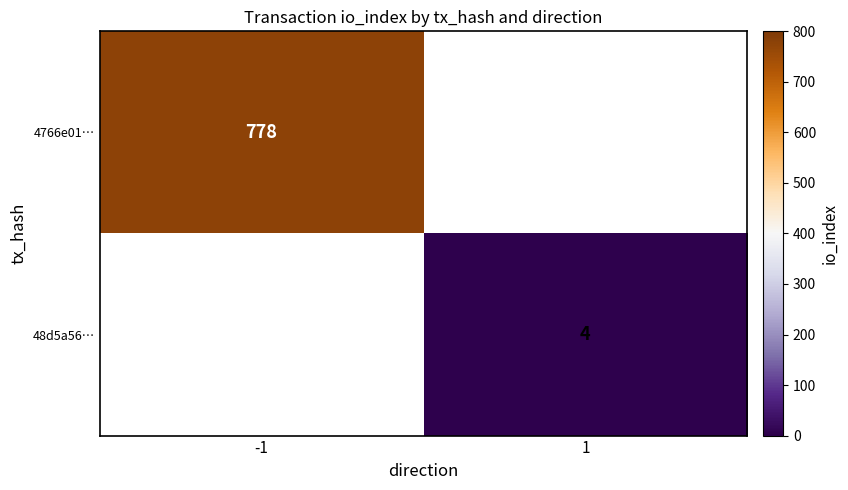

Which has a higher value, 1 or -1?

-1